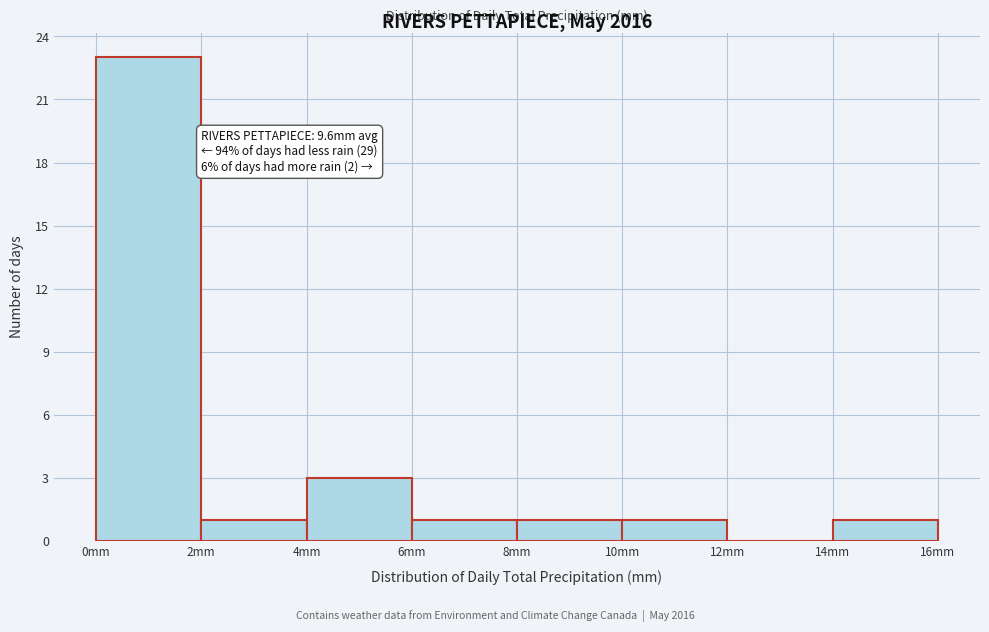

Over which range of the x-axis is the bar tallest?

0 to 2